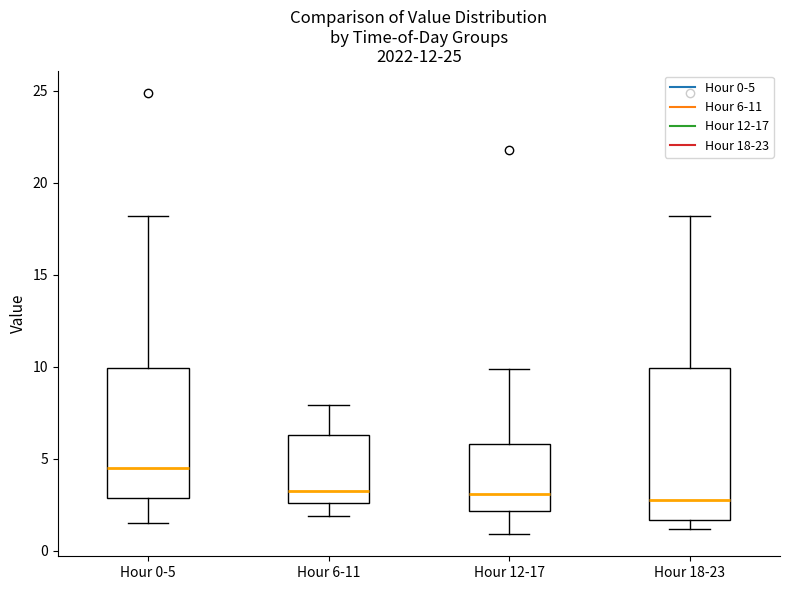

Reading left to right, read every box against the y-axis: the position of its median line, the range the box covers, and the ends of its whiskers. The values are not printed on the chart, so give them approximately, as read against the axis.

Hour 0-5: median 4.5, box 3.0 to 10.0, whiskers 1.5 to 18.0
Hour 6-11: median 3.5, box 2.5 to 6.5, whiskers 2.0 to 8.0
Hour 12-17: median 3.0, box 2.0 to 6.0, whiskers 1.0 to 10.0
Hour 18-23: median 3.0, box 1.5 to 10.0, whiskers 1.0 to 18.0